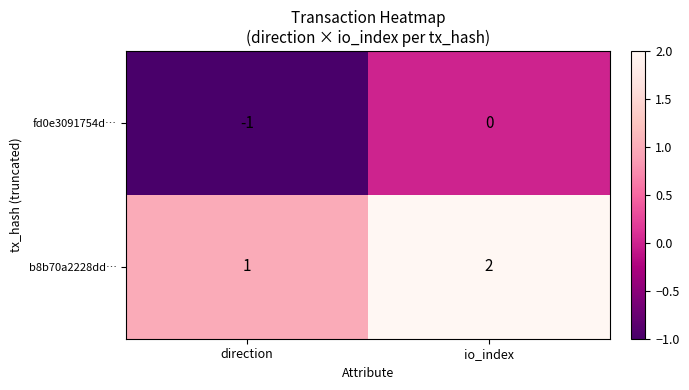

Which category has the lowest value across all series?

direction